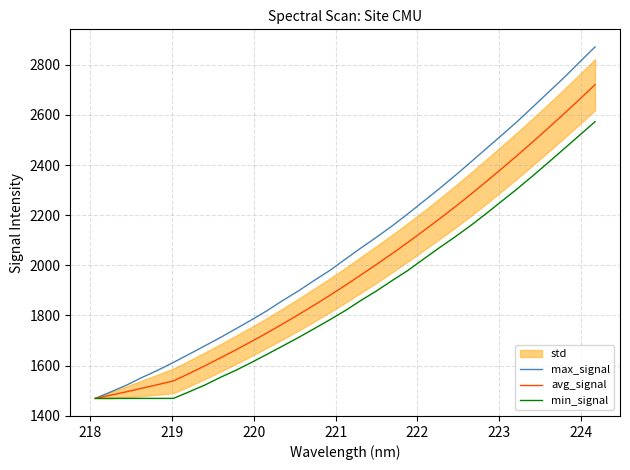

How many categories are shown in the chart?

33